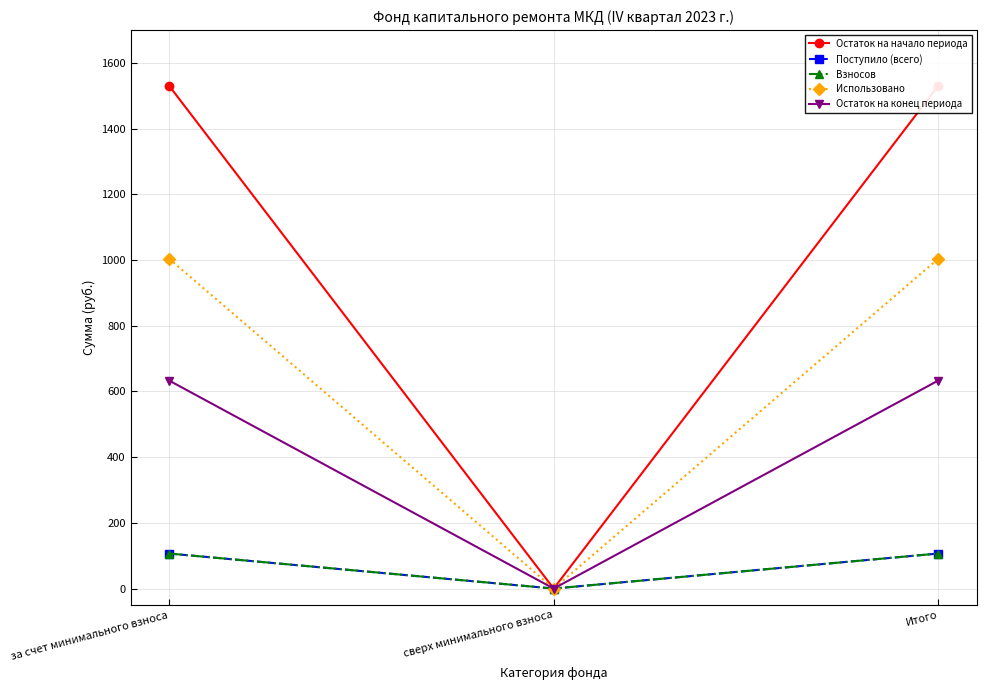

At which label is Поступило (всего) closest to 53?

сверх минимального взноса